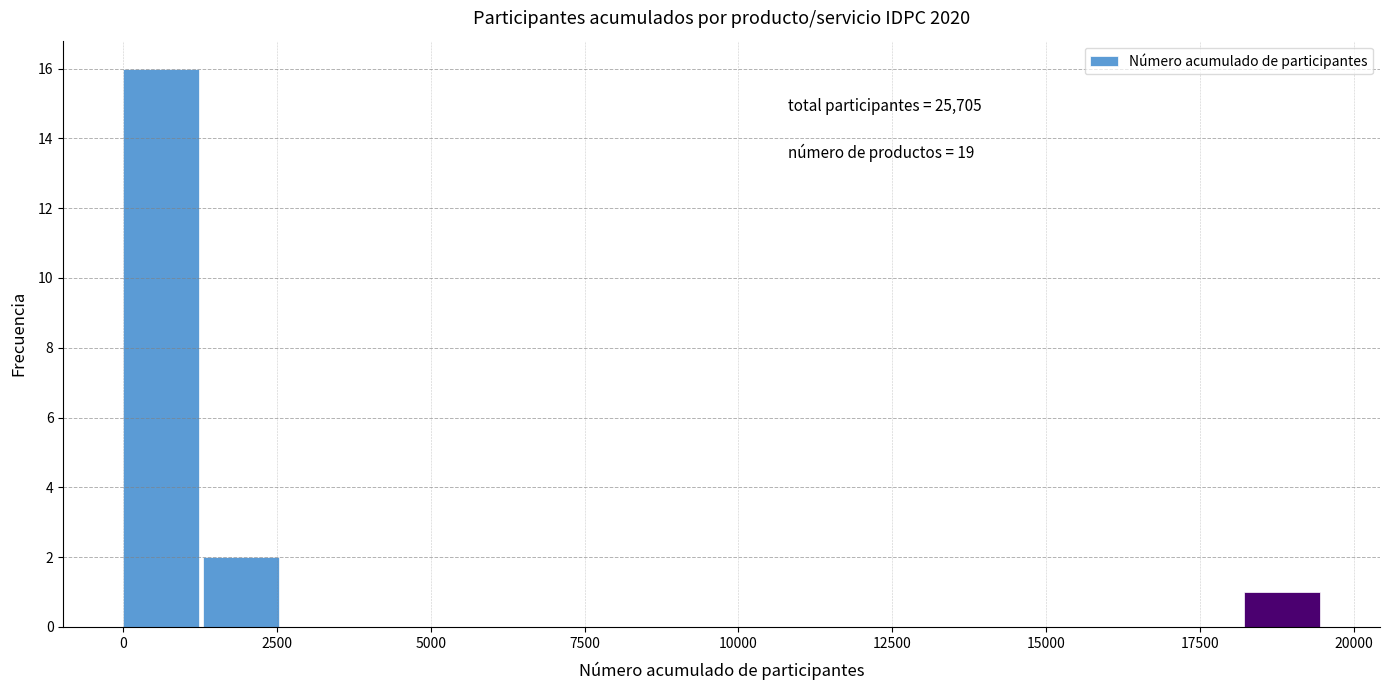

Around what value on the x-axis is the tallest bar? Give the approximate position of its centre, as read against the axis.

500